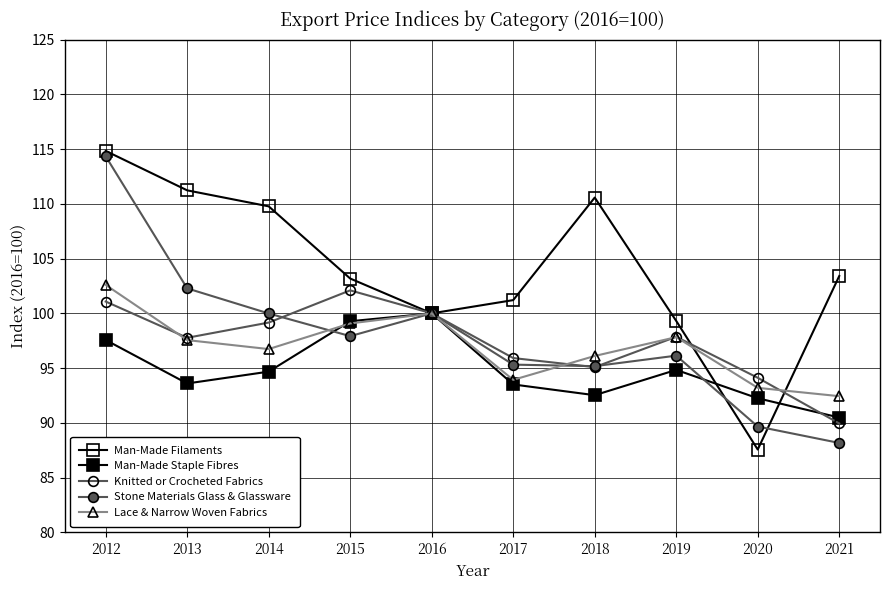

What is the difference between the Man-Made Staple Fibres values at 2015 and 2021?

8.8